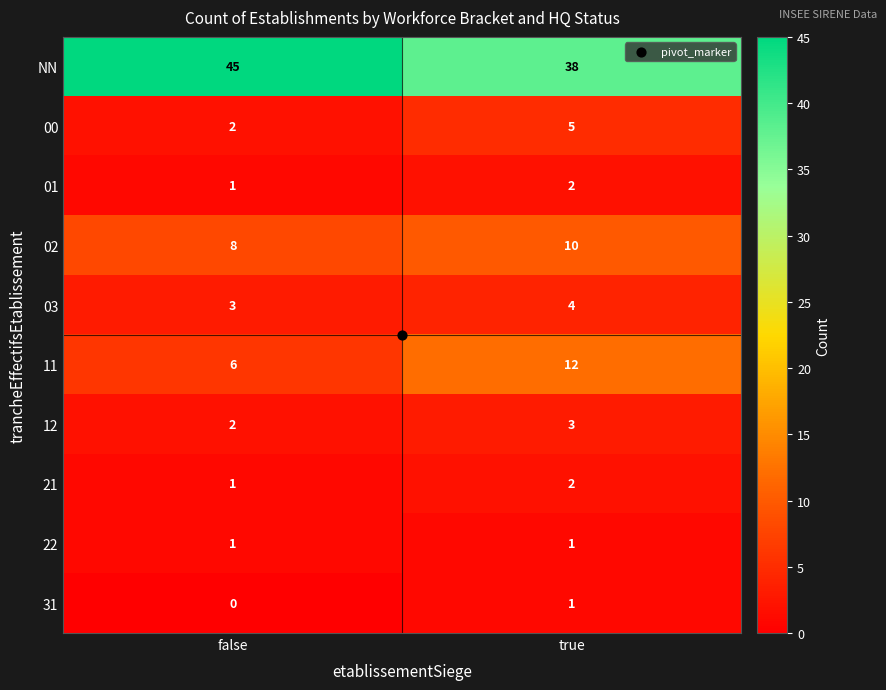

Read the 11 value at true.

12